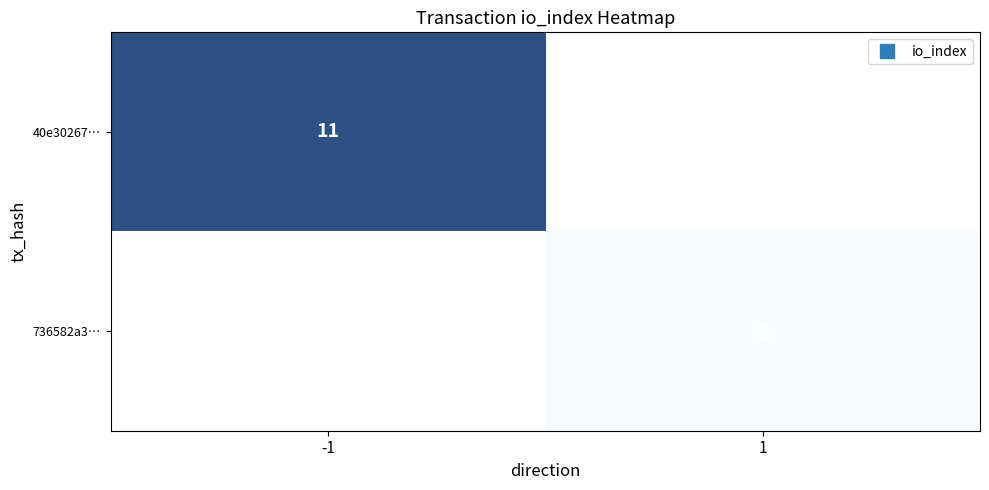

Which label corresponds to the smallest value in the chart?

1